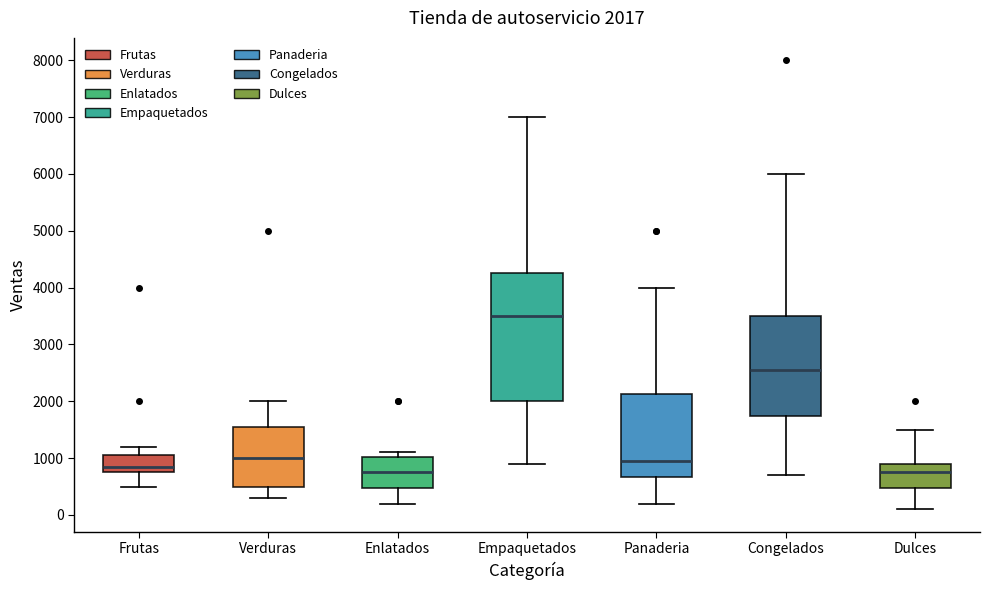

Comparing the boxes themselves (not the whiskers), which one is the tallest?

Empaquetados